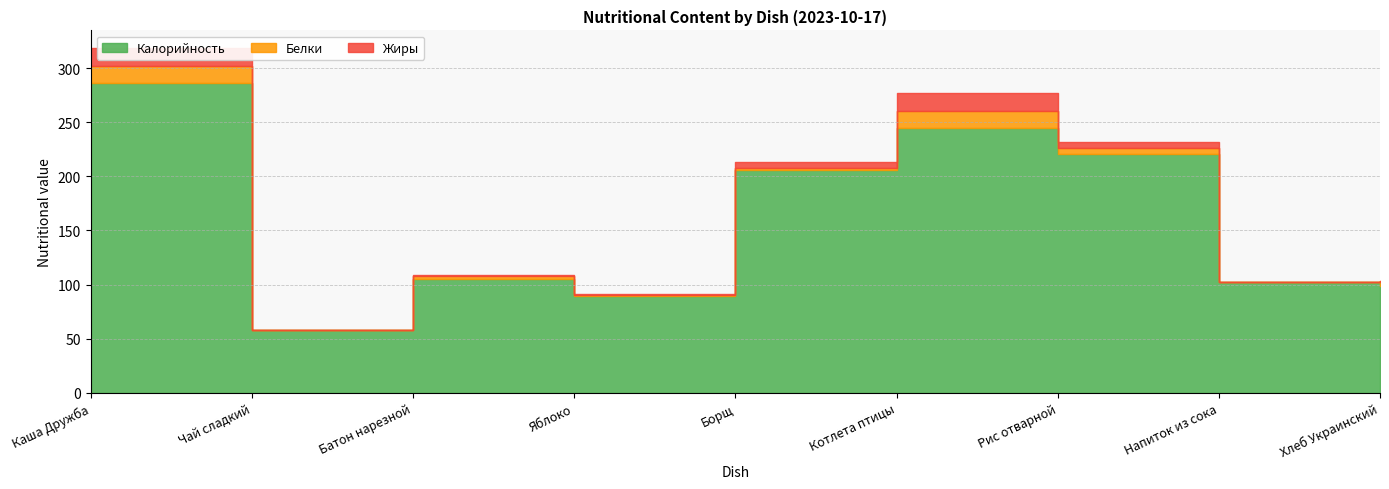

What is the label of the 5th point from the left?

Борщ